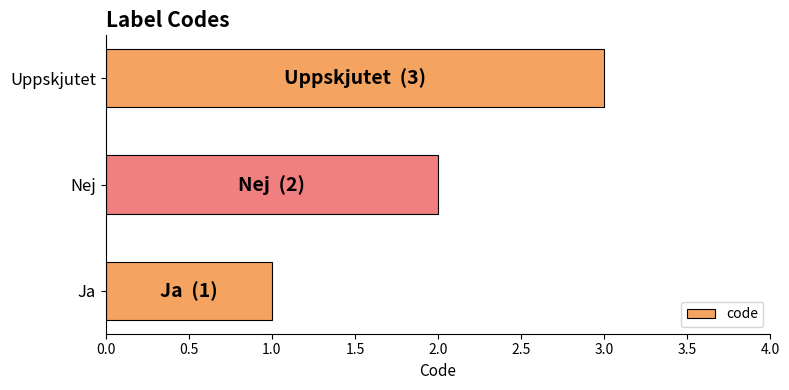

Rank the categories by value from lowest to highest.

Ja, Nej, Uppskjutet